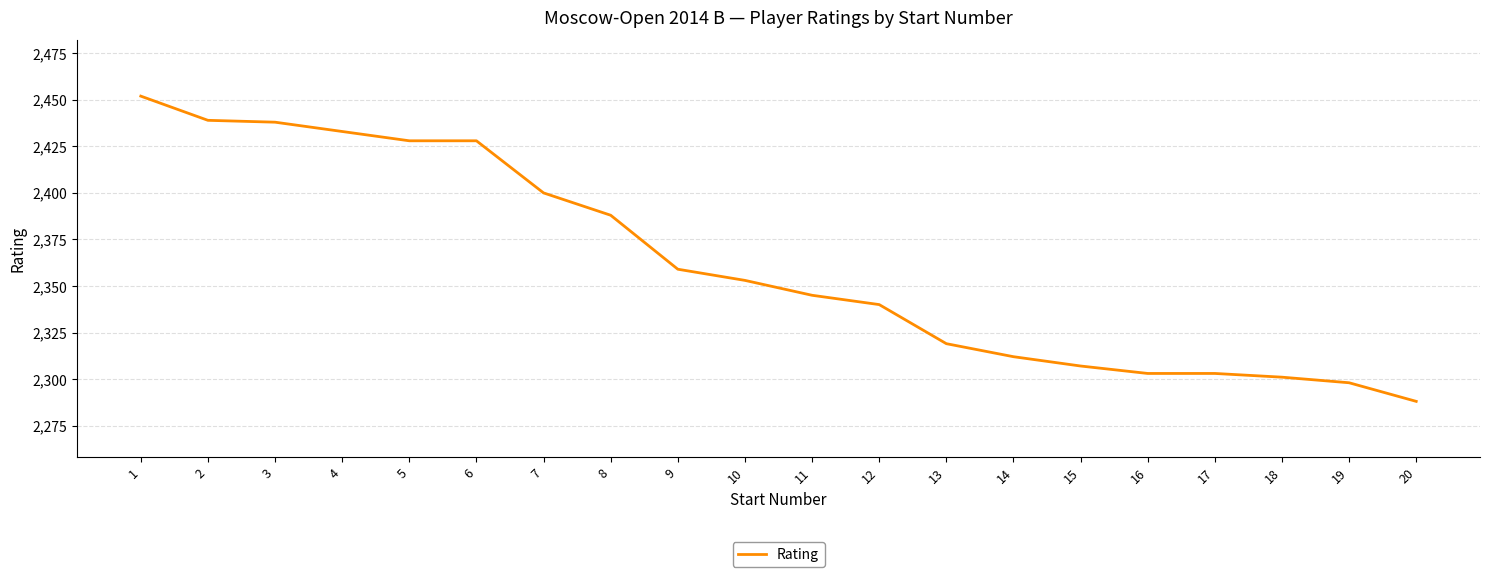

Reading right to left, transcribe all the data shown in this chart.

20=2288	19=2298	18=2301	17=2303	16=2303	15=2307	14=2312	13=2319	12=2340	11=2345	10=2353	9=2359	8=2388	7=2400	6=2428	5=2428	4=2433	3=2438	2=2439	1=2452